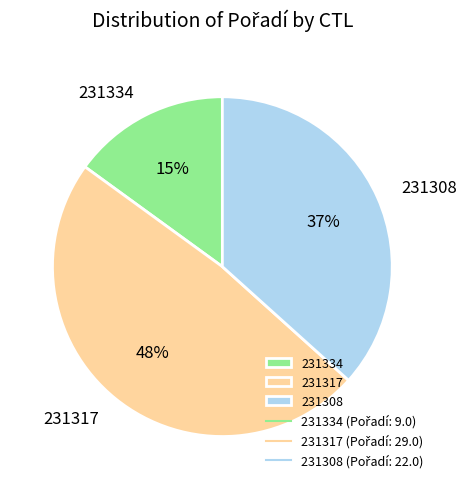

Which has a higher value, 231334 or 231317?

231317